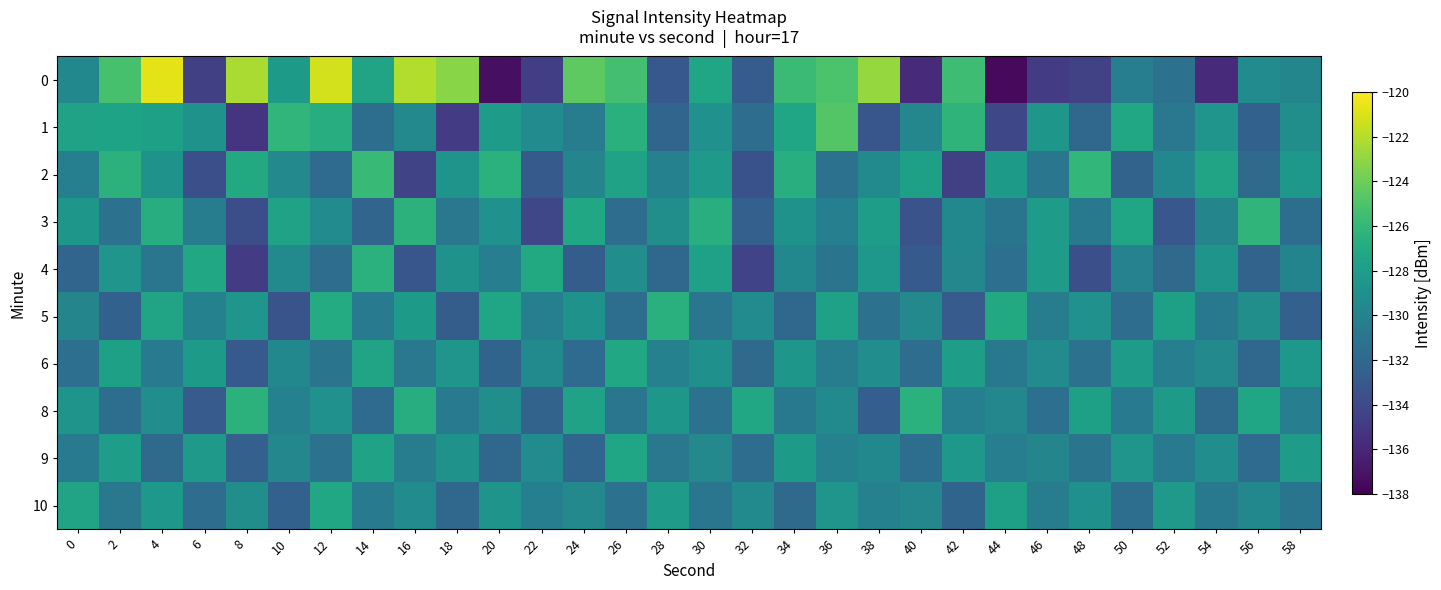

Which series changed the most between 48 and 50?

2